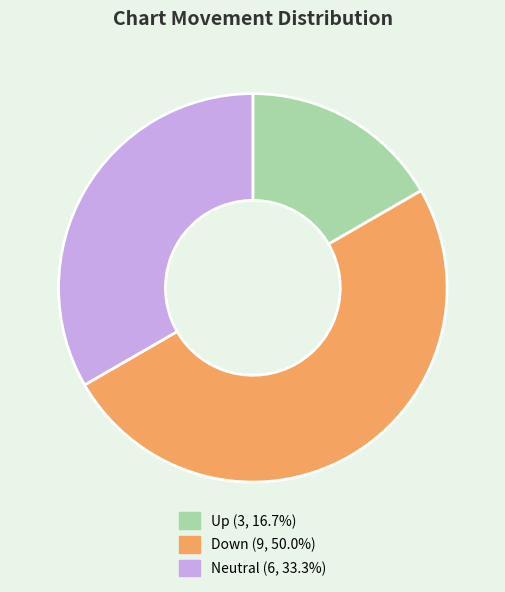

Is there any slice that represents more than half of the pie?

No